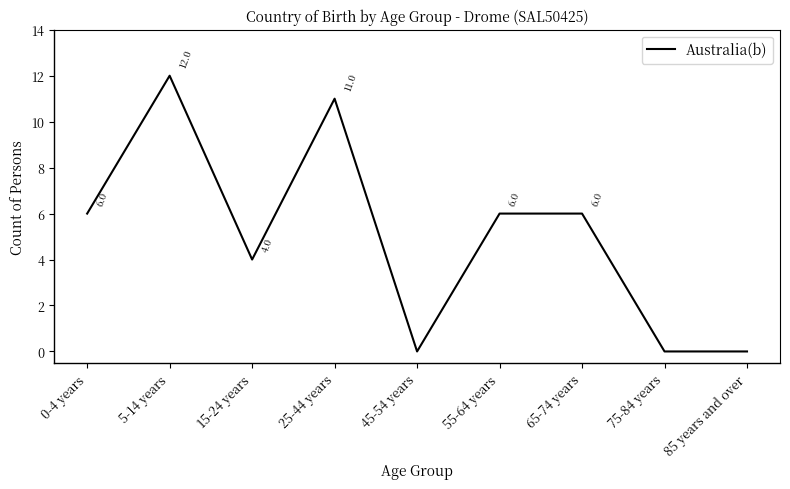

Between 75-84 years and 5-14 years, which is larger?

5-14 years